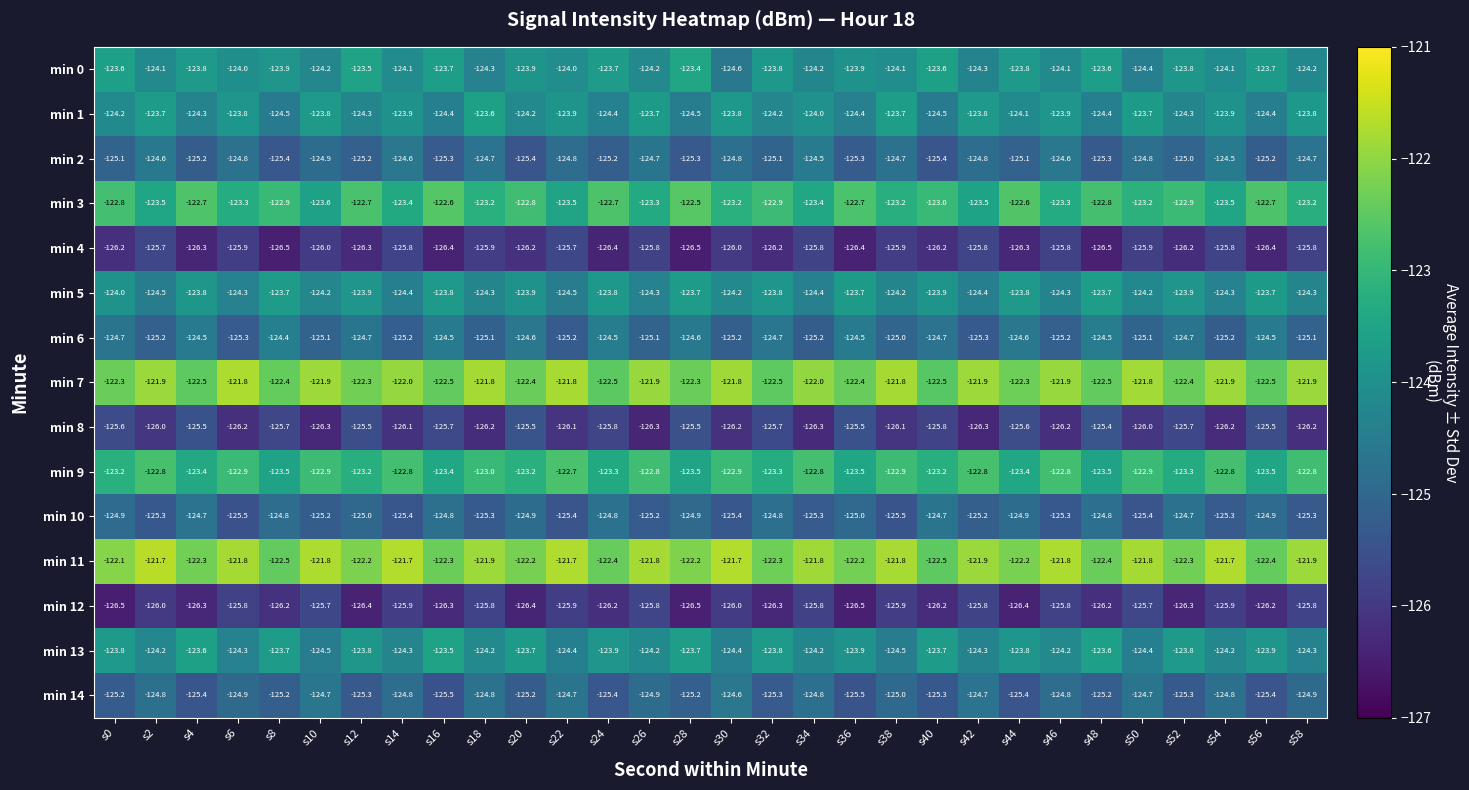

What is the average value of the min 4 series?

-126.1